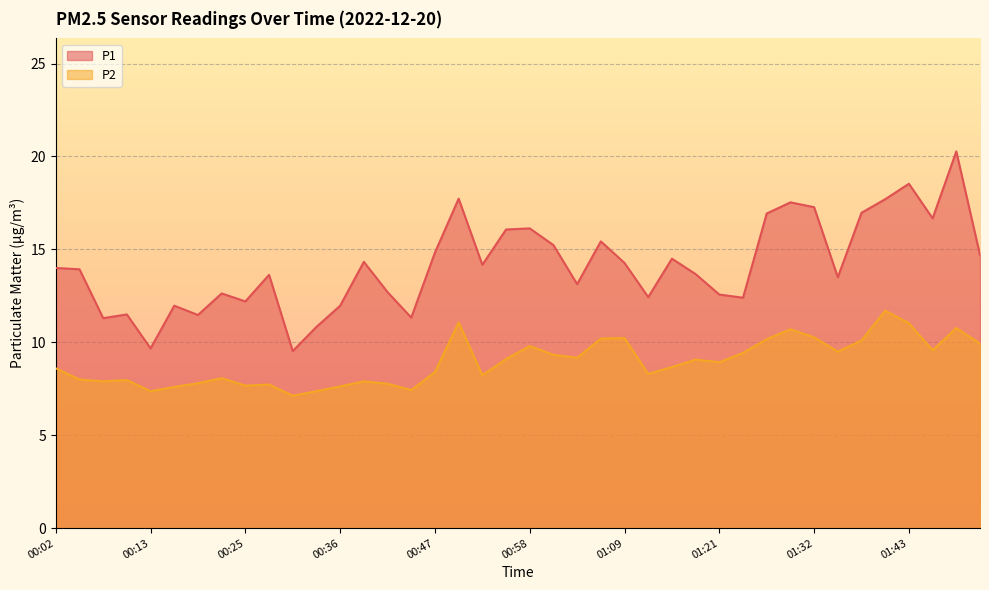

Reading left to right, transcribe all the data shown in this chart.

P1: 14.0	13.9	11.3	11.5	9.7	12.0	11.5	12.6	12.2	13.6	9.5	10.8	12.0	14.3	12.7	11.3	14.8	17.7	14.2	16.1	16.1	15.2	13.1	15.4	14.3	12.4	14.5	13.7	12.6	12.4	16.9	17.5	17.3	13.5	17.0	17.7	18.5	16.7	20.3	14.7
P2: 8.6	8.0	7.9	8.0	7.4	7.6	7.8	8.1	7.7	7.7	7.1	7.4	7.6	7.9	7.8	7.4	8.4	11.1	8.2	9.1	9.8	9.3	9.2	10.2	10.2	8.3	8.7	9.1	8.9	9.4	10.2	10.7	10.3	9.5	10.1	11.7	11.0	9.6	10.8	9.9